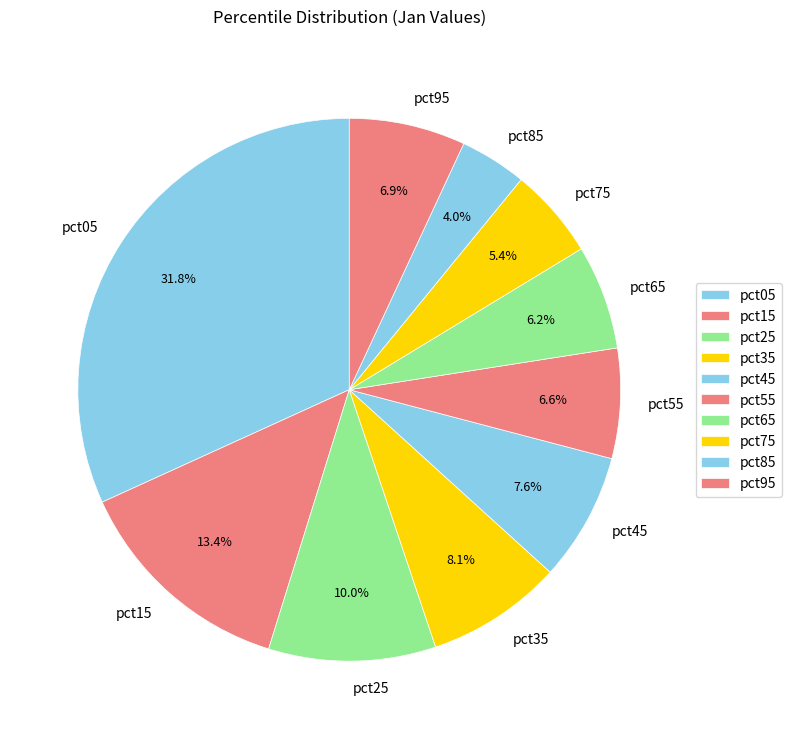

What percentage is the pct25 slice, to the nearest percent?

10%